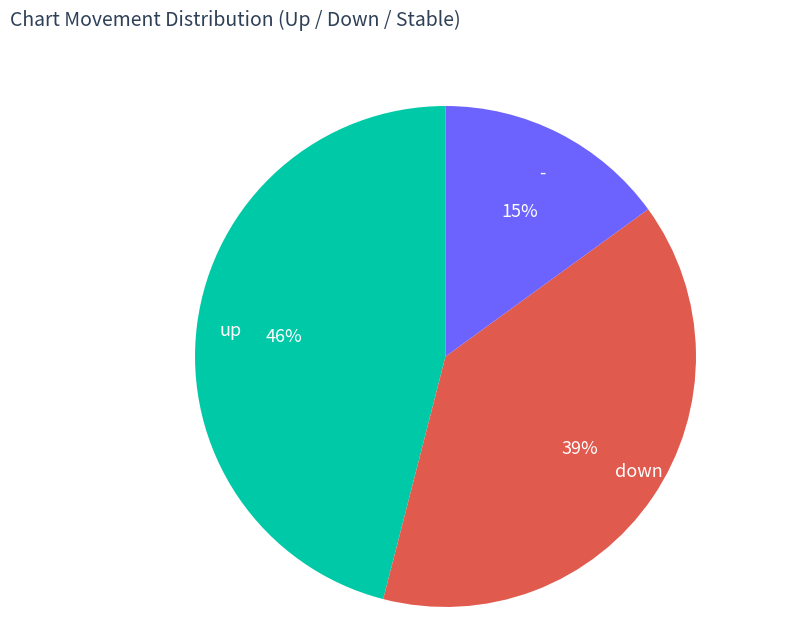

How many segments does this pie chart have?

3